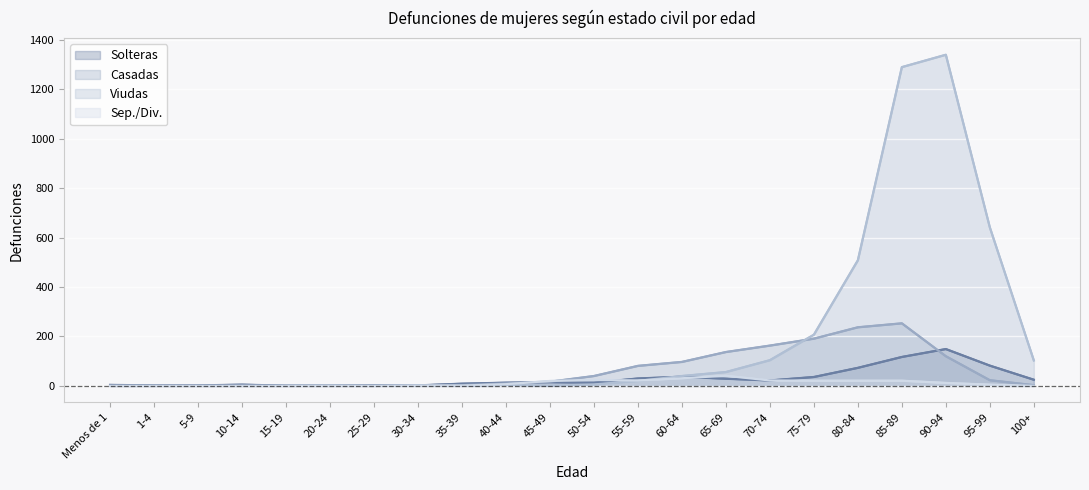

How many positive values does the Casadas series have?

15